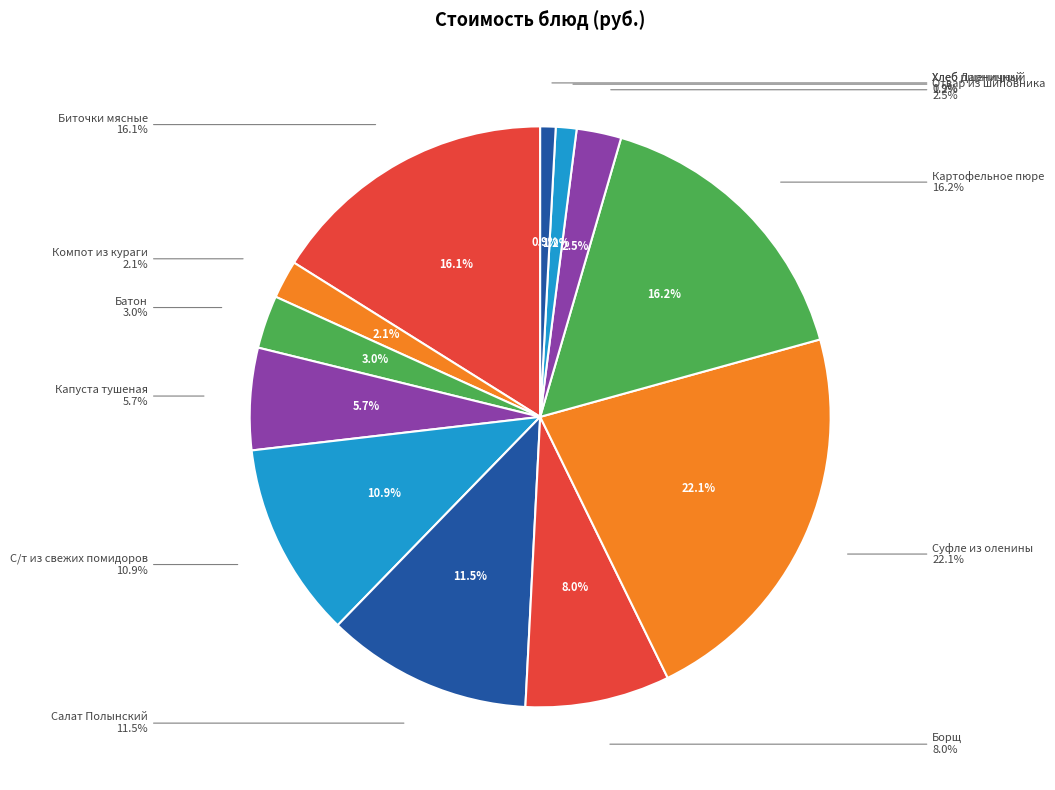

Is the sum of Хлеб Дарницкий and Капуста тушеная greater than half?

No